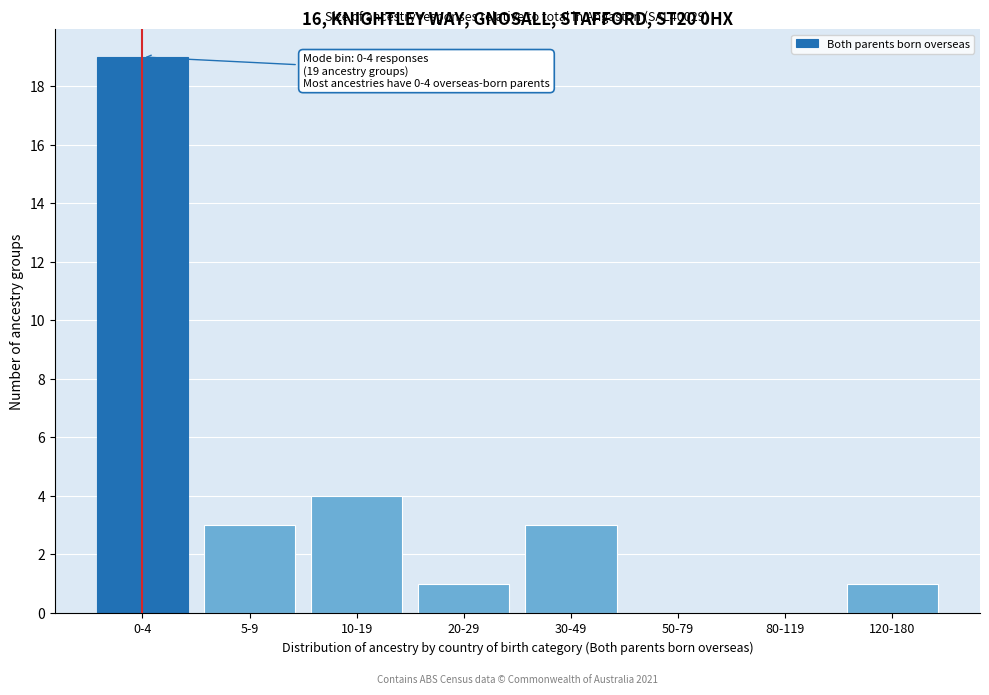

Reading left to right, extract all data points from this chart.

0-4=19	5-9=3	10-19=4	20-29=1	30-49=3	50-79=0	80-119=0	120-180=1